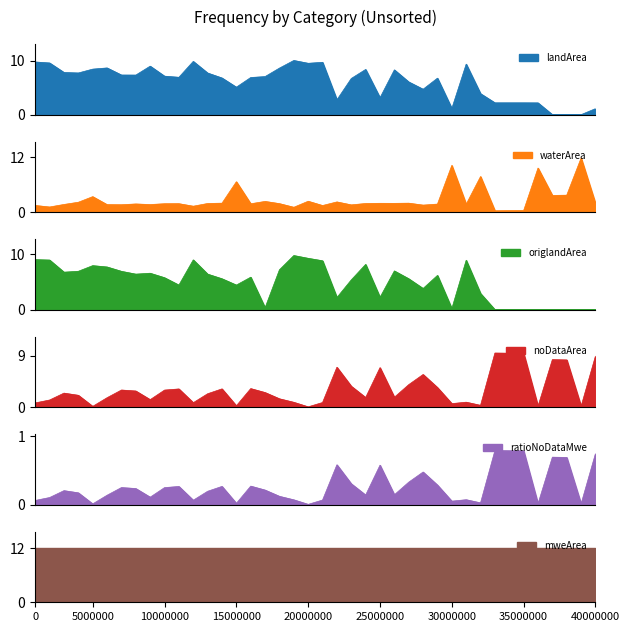

How many interior local valleys does the origlandArea series have?

9